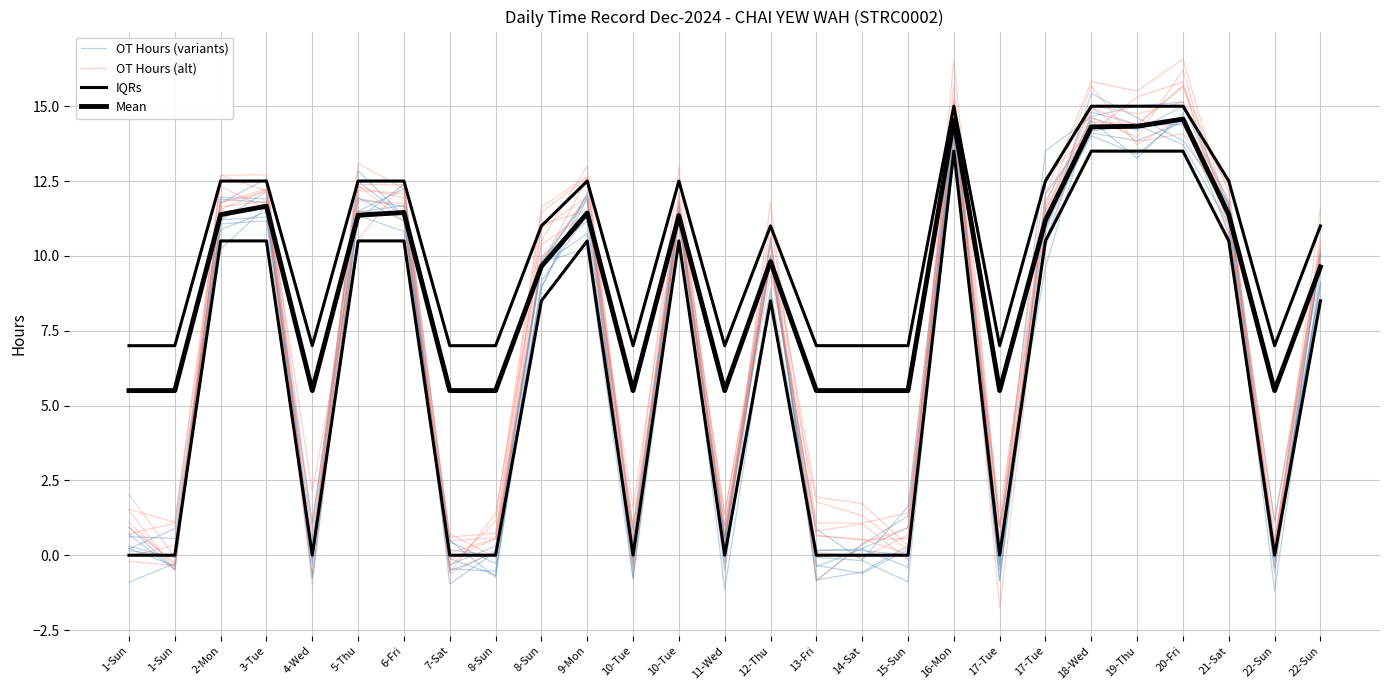

Where is the first local maximum for Mean?

3-Tue